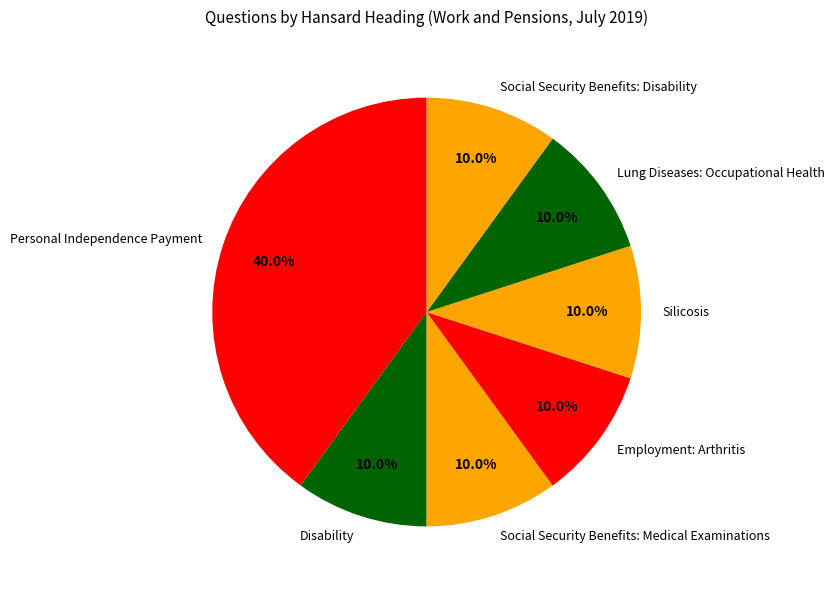

Which has a higher value, Personal Independence Payment or Social Security Benefits: Medical Examinations?

Personal Independence Payment